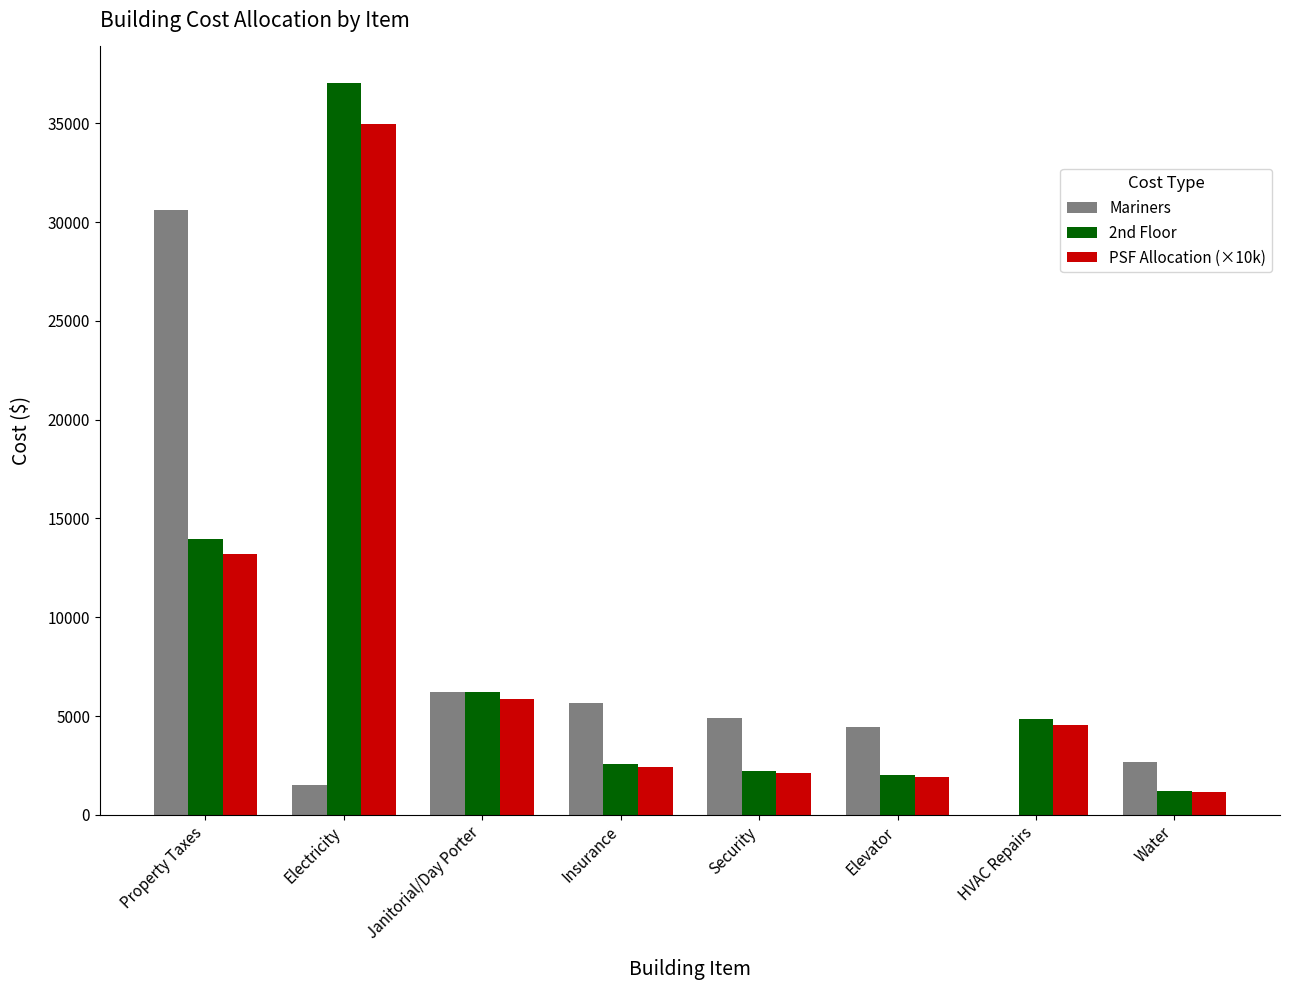

Reading left to right, what are all the values shown in this chart?

Mariners: 30614.5	1522.8	6210.0	5634.9	4907.3	4422.1	0.0	2681.9
2nd Floor: 13974.1	37038.8	6210.0	2572.1	2240.0	2018.5	4828.8	1224.2
PSF Allocation (×10k): 13185.6	34948.8	5859.6	2426.9	2113.6	1904.6	4556.3	1155.1